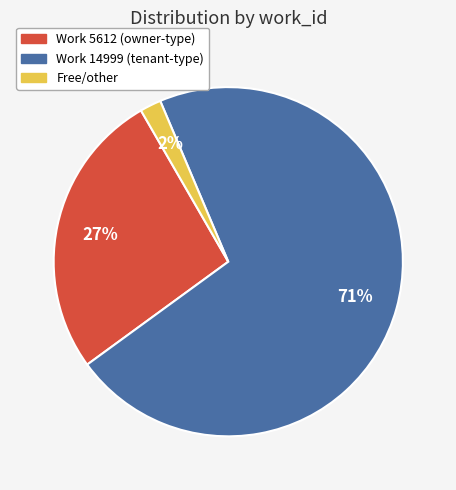

To the nearest percent, what is the difference between the largest and smallest slice percentages?

69%